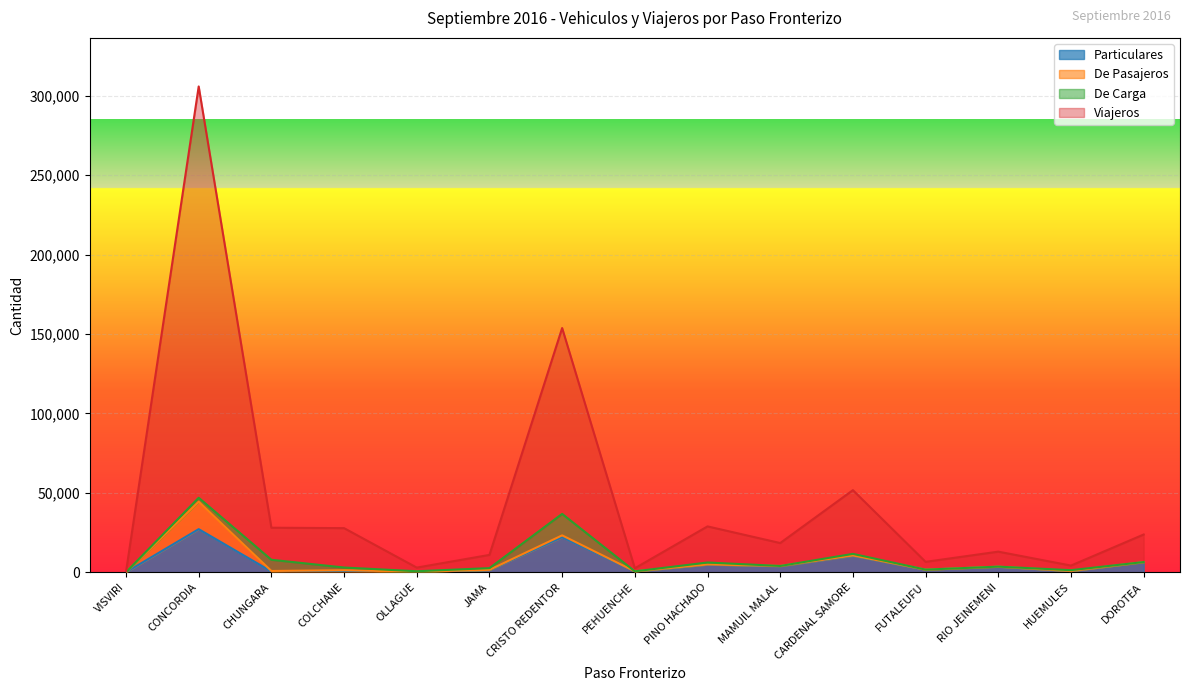

Is it true that Viajeros equals 23765 at DOROTEA?

True